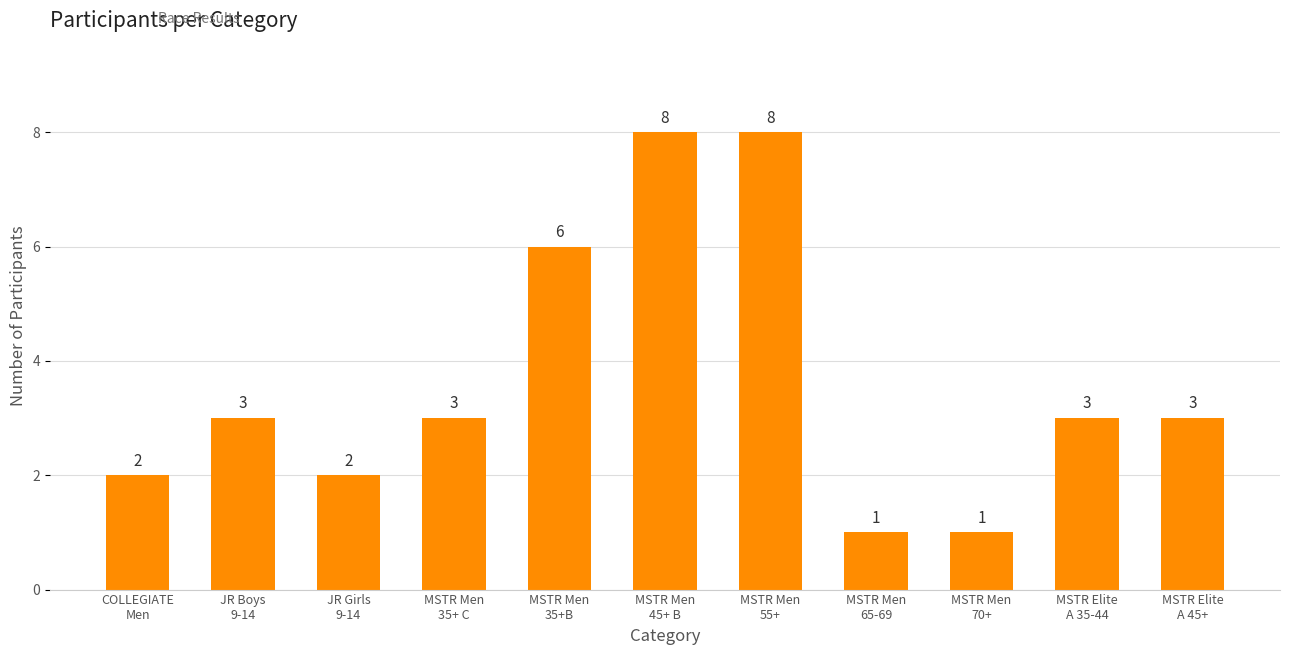

What is the change in value from MSTR Men
35+ C to MSTR Men
45+ B?

+5